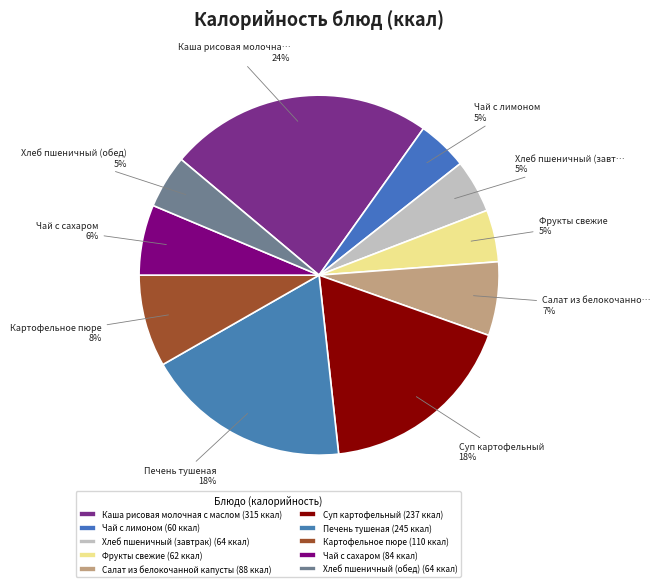

Is Хлеб пшеничный (завтрак) the majority of the pie?

No